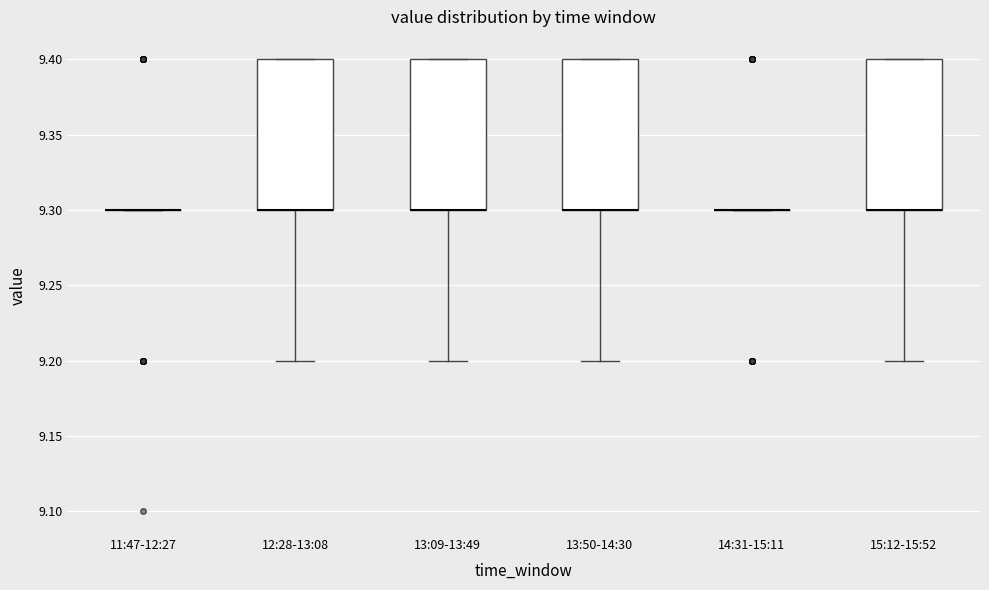

Reading left to right, transcribe this box plot: for each box, give where its median line is, the range the box spans, and where its two whiskers end, as read against the y-axis. The values are not printed on the chart, so give them approximately, as read against the axis.

11:47-12:27: box collapsed to a line at 9.3, whiskers 9.3 to 9.3
12:28-13:08: median 9.3 (drawn on the box's lower edge), box 9.3 to 9.4, whiskers 9.2 to 9.4
13:09-13:49: median 9.3 (drawn on the box's lower edge), box 9.3 to 9.4, whiskers 9.2 to 9.4
13:50-14:30: median 9.3 (drawn on the box's lower edge), box 9.3 to 9.4, whiskers 9.2 to 9.4
14:31-15:11: box collapsed to a line at 9.3, whiskers 9.3 to 9.3
15:12-15:52: median 9.3 (drawn on the box's lower edge), box 9.3 to 9.4, whiskers 9.2 to 9.4